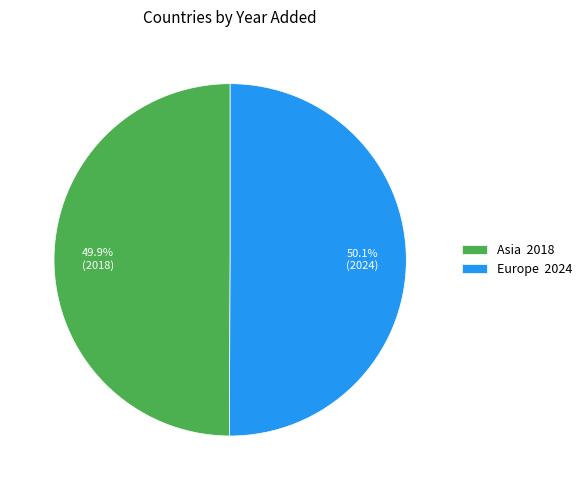

Combined, do Europe and Asia account for over 50%?

Yes